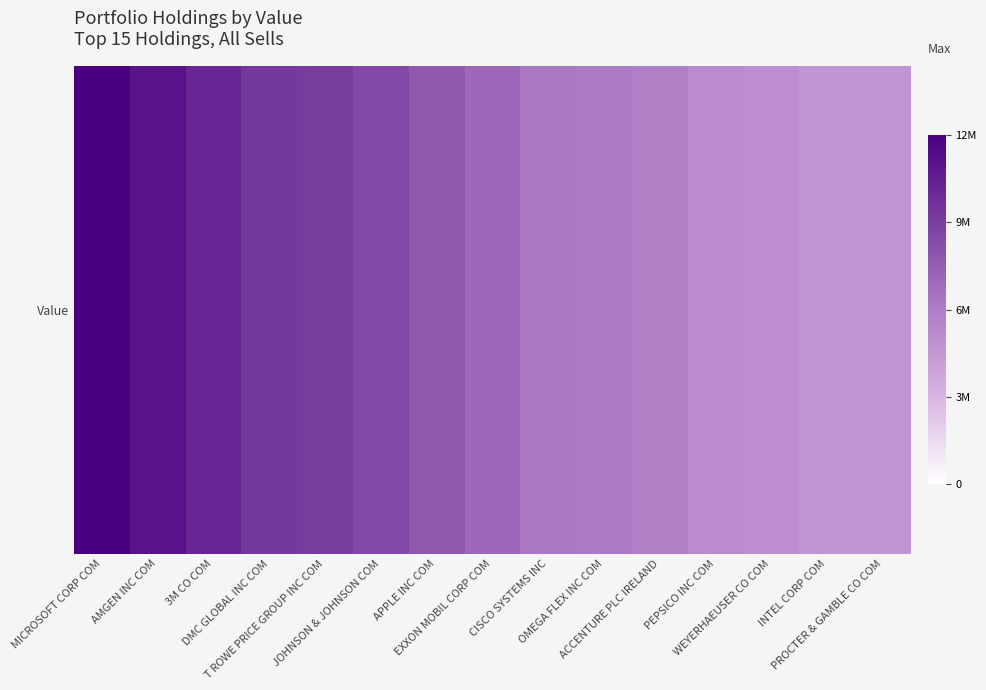

Where does the data first go above 6845000?

MICROSOFT CORP COM